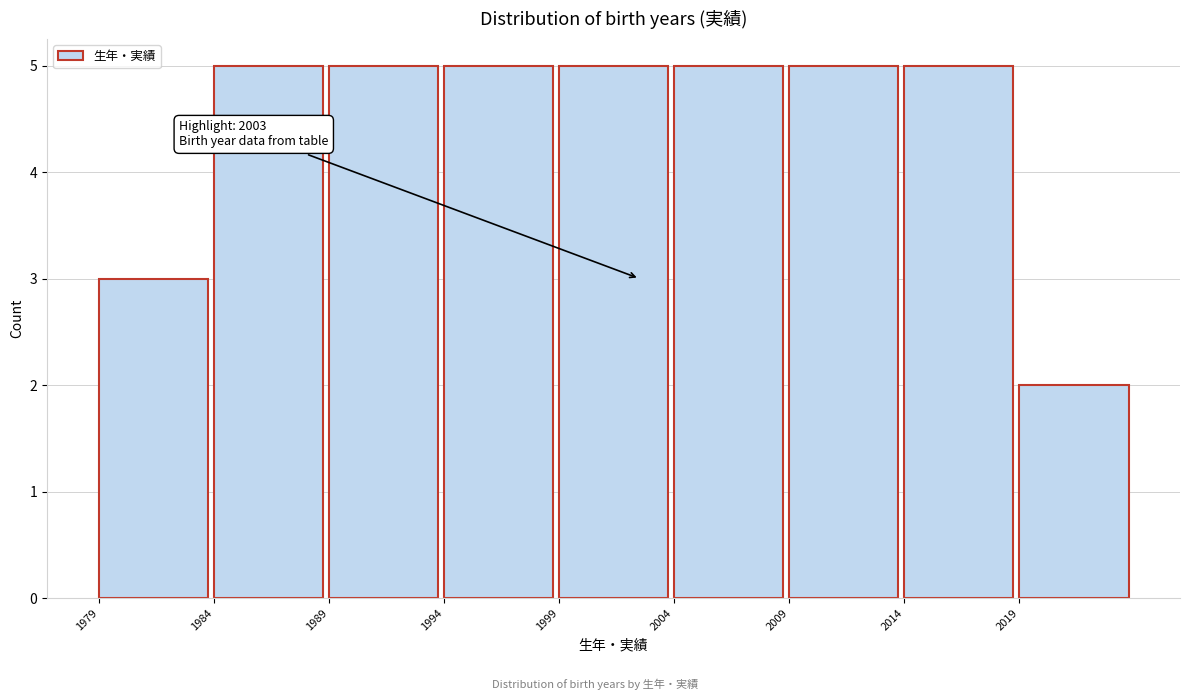

Reading left to right, what are all the values shown in this chart?

1979=3	1984=5	1989=5	1994=5	1999=5	2004=5	2009=5	2014=5	2019=2